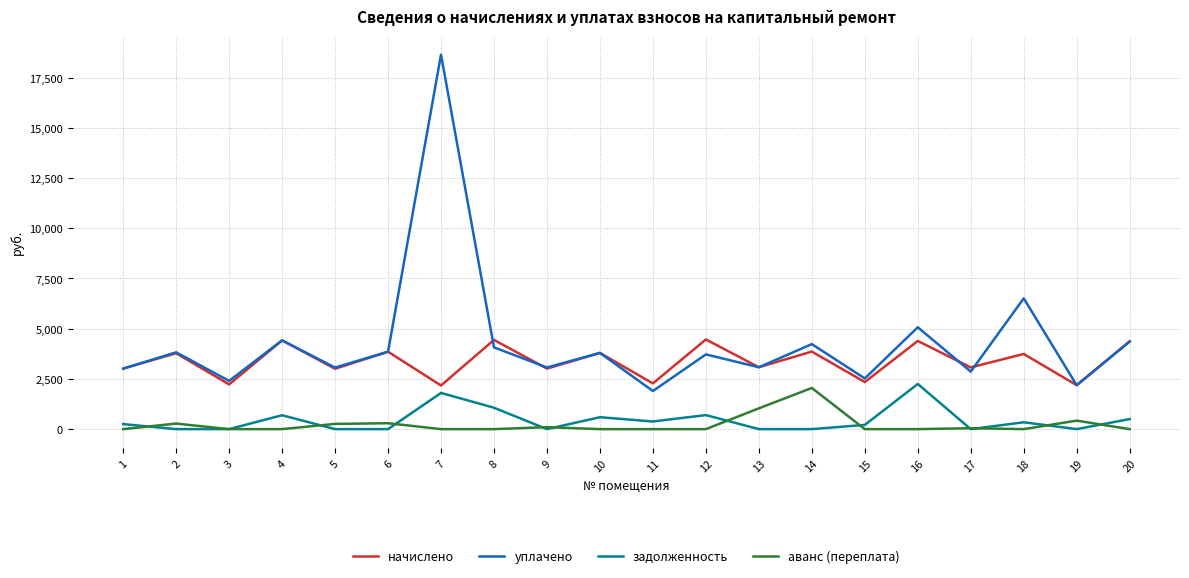

The value of уплачено at 20 is 4358.3. True or false?

True